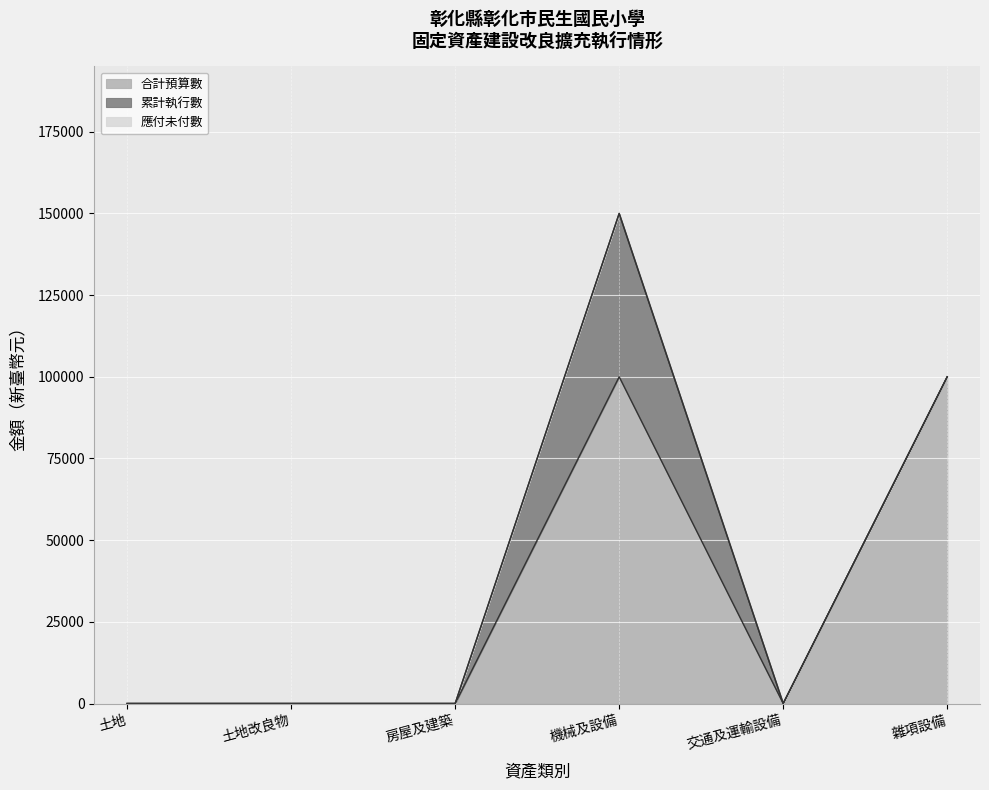

True or false: 累計執行數 and 合計預算數 cross at least once.

False